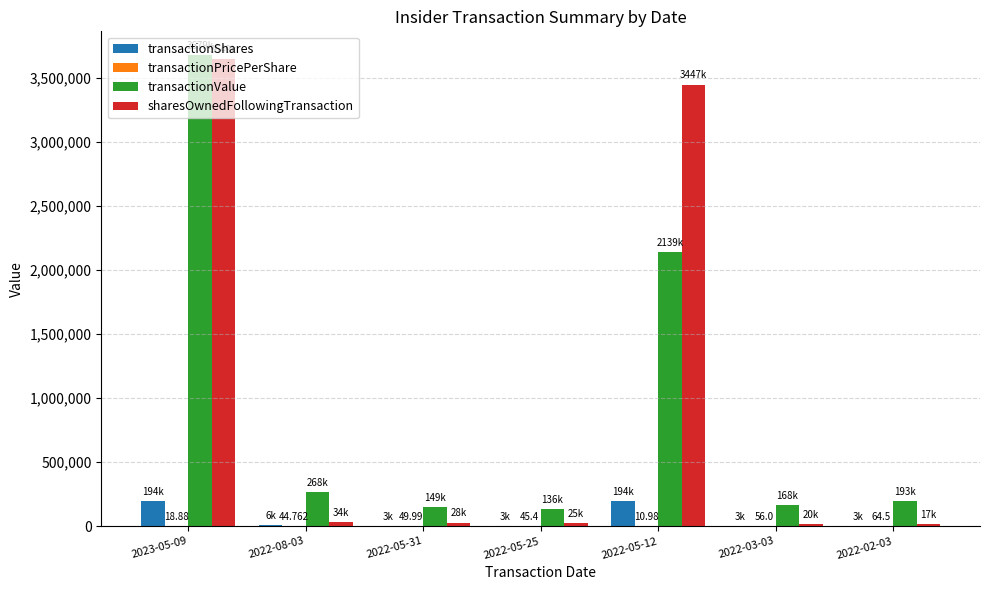

At which category is the sum across all series the highest?

2023-05-09